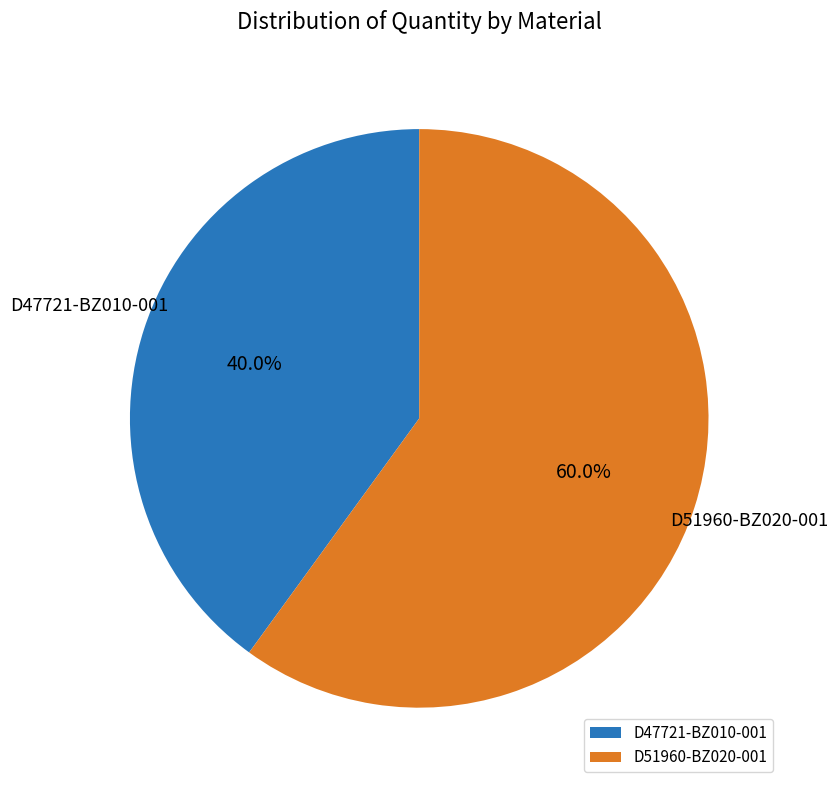

The D51960-BZ020-001 slice represents 54% of the pie. True or false?

False